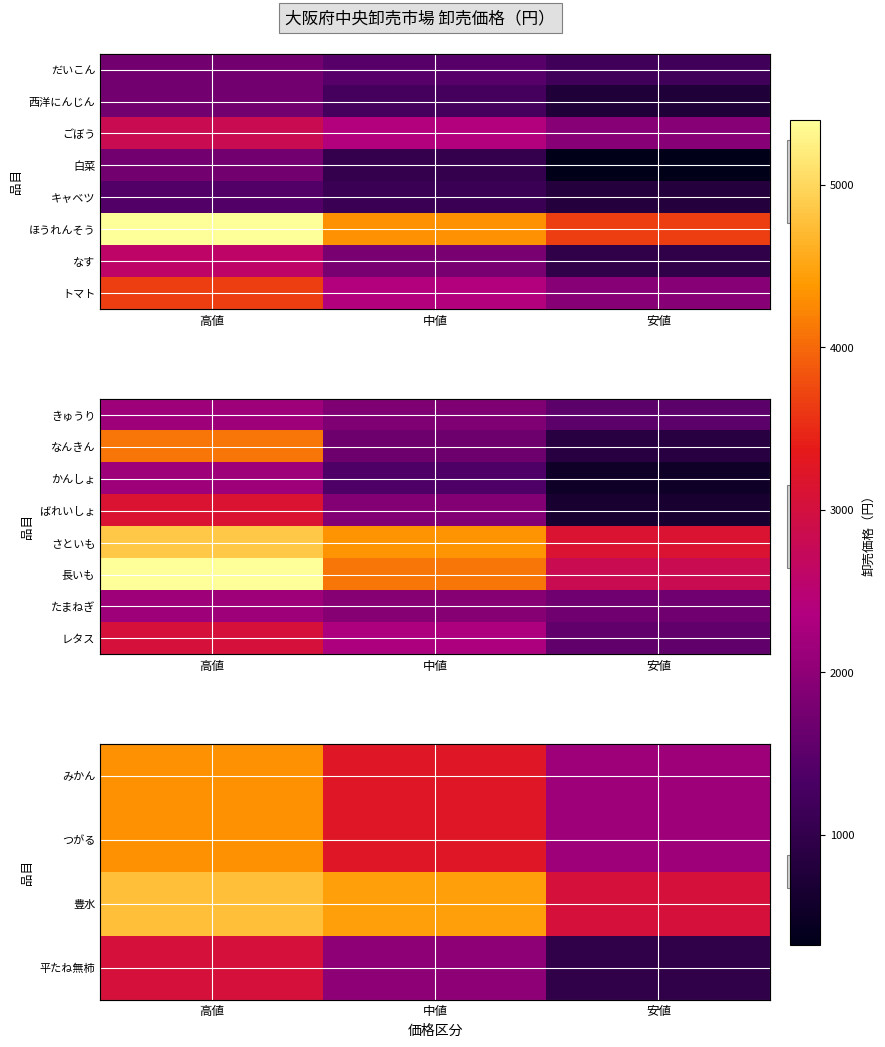

At how many categories does at least one series exceed 4853?

1